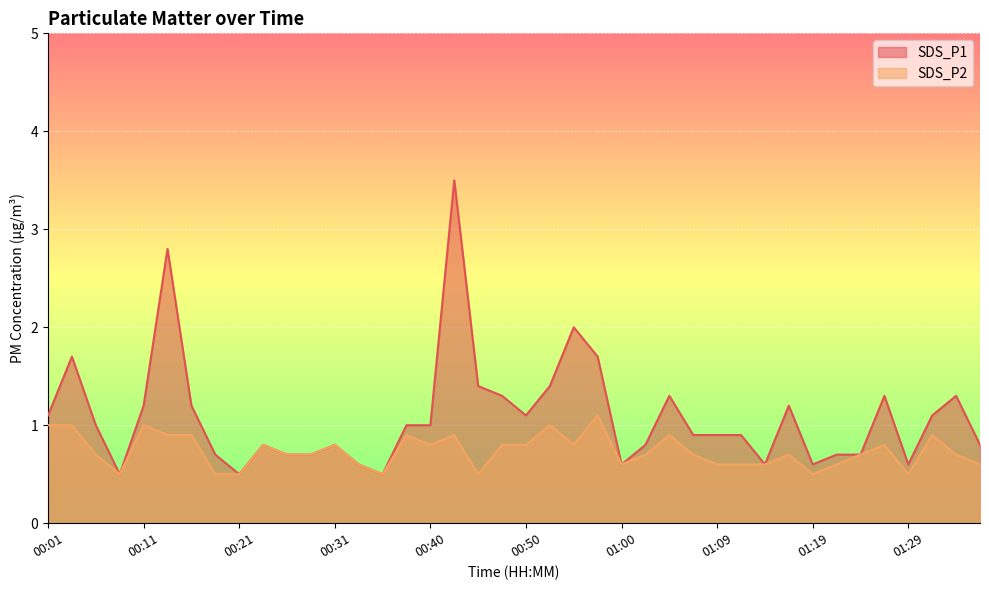

Between 01:09 and 00:33, which is larger?

01:09